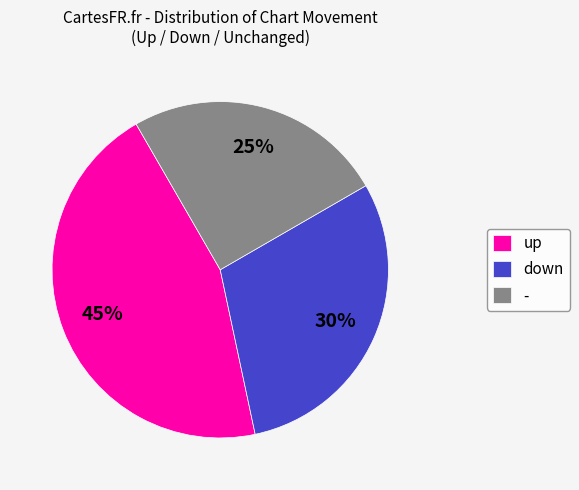

Rank the categories by value from highest to lowest.

up, down, -